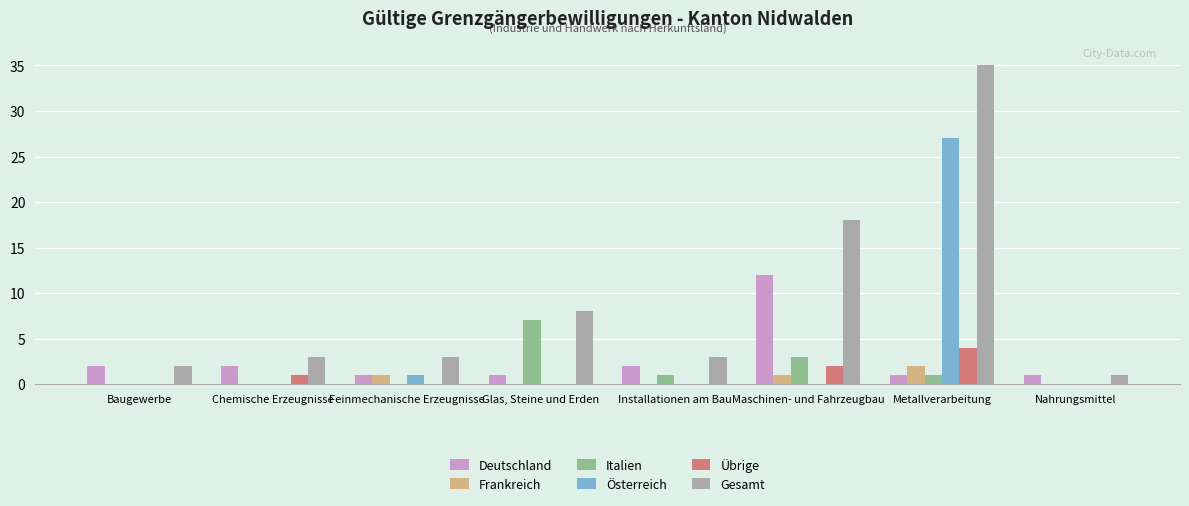

At which category is the sum across all series the highest?

Metallverarbeitung